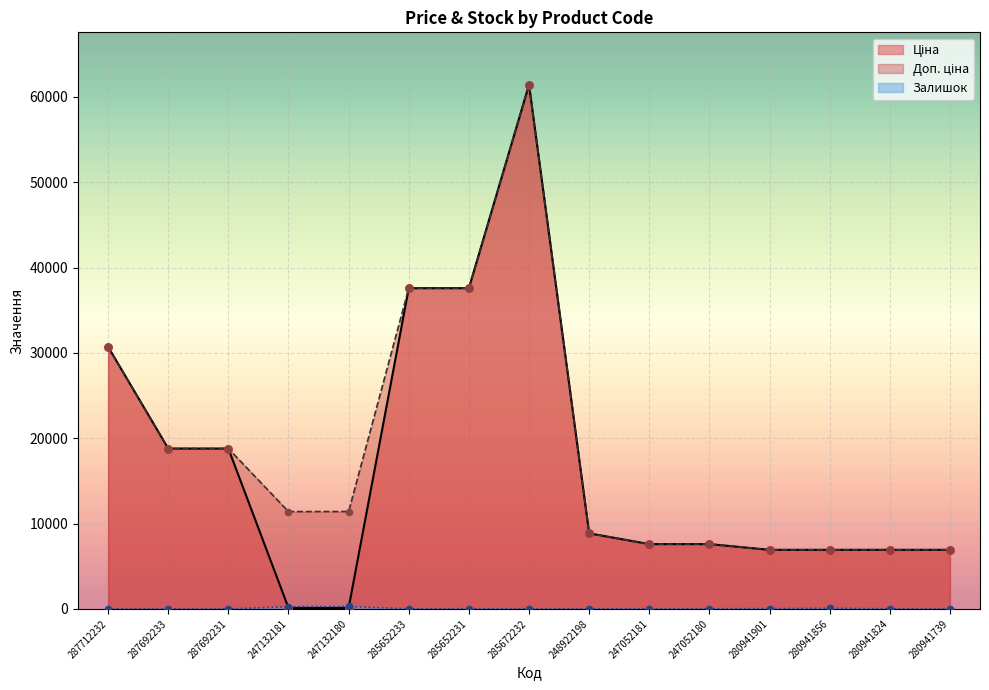

What are all the series names shown in the legend?

Ціна, Доп. ціна, Залишок